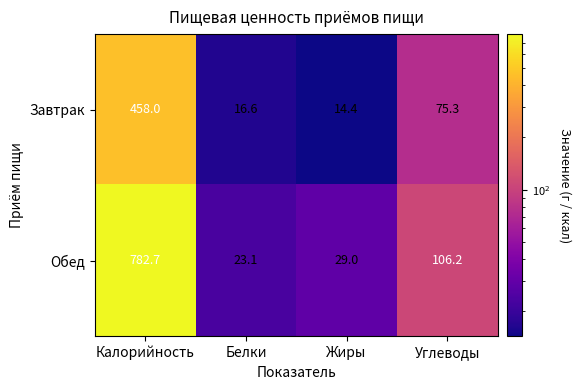

Which series changed the most between Белки and Углеводы?

Обед